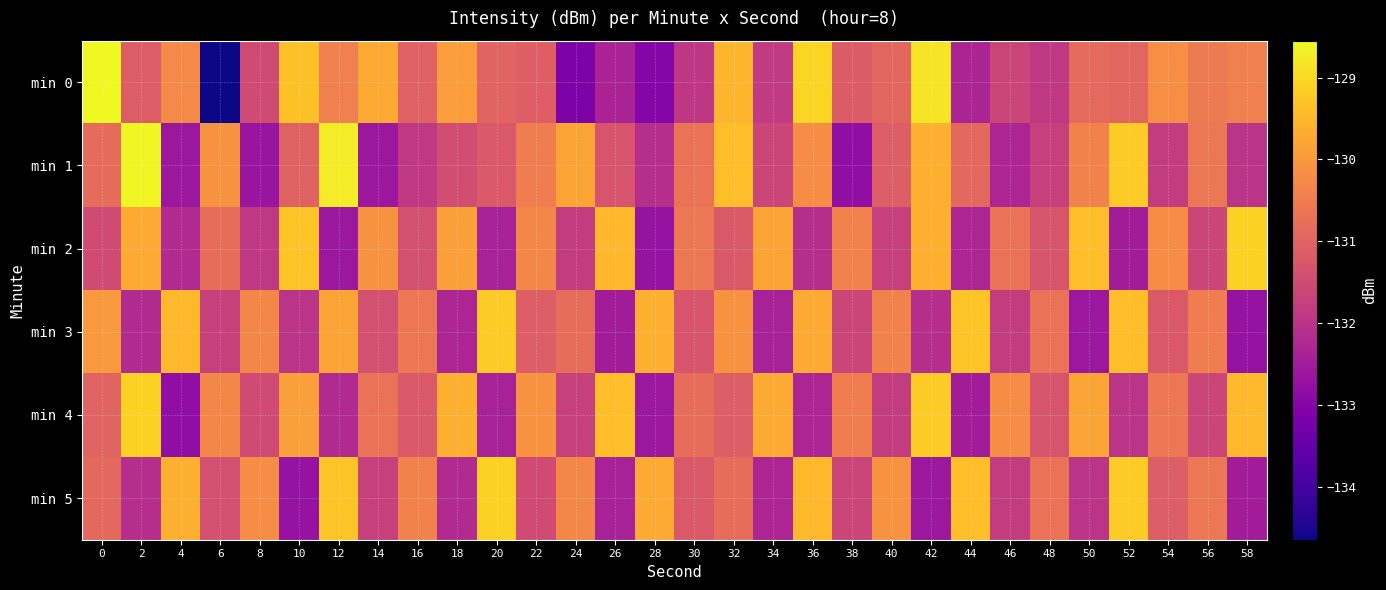

Reading left to right, list all the values displayed in this chart.

min 0: 0=-128.5	2=-131.1	4=-130.3	6=-134.6	8=-131.5	10=-129.4	12=-130.4	14=-129.7	16=-131.0	18=-129.9	20=-131.0	22=-131.1	24=-133.1	26=-132.3	28=-133.0	30=-131.9	32=-129.5	34=-131.8	36=-129.1	38=-131.2	40=-130.9	42=-128.8	44=-132.3	46=-131.6	48=-131.9	50=-130.9	52=-130.9	54=-130.2	56=-130.5	58=-130.4
min 1: 0=-130.8	2=-128.6	4=-132.6	6=-130.1	8=-132.7	10=-131.0	12=-128.7	14=-132.6	16=-131.9	18=-131.4	20=-131.2	22=-130.5	24=-129.8	26=-131.3	28=-132.1	30=-130.7	32=-129.4	34=-131.6	36=-130.2	38=-132.8	40=-131.1	42=-129.6	44=-130.9	46=-132.3	48=-131.7	50=-130.4	52=-129.2	54=-131.8	56=-130.6	58=-132.0
min 2: 0=-131.5	2=-129.7	4=-132.2	6=-130.8	8=-131.9	10=-129.3	12=-132.6	14=-130.1	16=-131.4	18=-129.9	20=-132.4	22=-130.3	24=-131.8	26=-129.5	28=-132.7	30=-130.6	32=-131.2	34=-129.8	36=-132.1	38=-130.4	40=-131.7	42=-129.6	44=-132.3	46=-130.7	48=-131.3	50=-129.4	52=-132.5	54=-130.2	56=-131.6	58=-129.1
min 3: 0=-130.0	2=-132.2	4=-129.5	6=-131.7	8=-130.3	10=-132.0	12=-129.8	14=-131.4	16=-130.6	18=-132.3	20=-129.2	22=-131.1	24=-130.8	26=-132.5	28=-129.6	30=-131.3	32=-130.1	34=-132.4	36=-129.7	38=-131.6	40=-130.4	42=-132.1	44=-129.3	46=-131.8	48=-130.7	50=-132.6	52=-129.4	54=-131.2	56=-130.5	58=-132.7
min 4: 0=-131.0	2=-129.1	4=-132.8	6=-130.3	8=-131.5	10=-129.9	12=-132.2	14=-130.7	16=-131.2	18=-129.6	20=-132.4	22=-130.1	24=-131.7	26=-129.4	28=-132.6	30=-130.8	32=-131.1	34=-129.7	36=-132.3	38=-130.5	40=-131.8	42=-129.2	44=-132.5	46=-130.2	48=-131.3	50=-129.8	52=-132.0	54=-130.6	56=-131.6	58=-129.5
min 5: 0=-130.9	2=-132.1	4=-129.6	6=-131.4	8=-130.2	10=-132.7	12=-129.3	14=-131.7	16=-130.4	18=-132.2	20=-129.1	22=-131.5	24=-130.3	26=-132.4	28=-129.7	30=-131.2	32=-130.8	34=-132.3	36=-129.5	38=-131.6	40=-130.1	42=-132.6	44=-129.4	46=-131.8	48=-130.7	50=-132.0	52=-129.2	54=-131.1	56=-130.6	58=-132.5